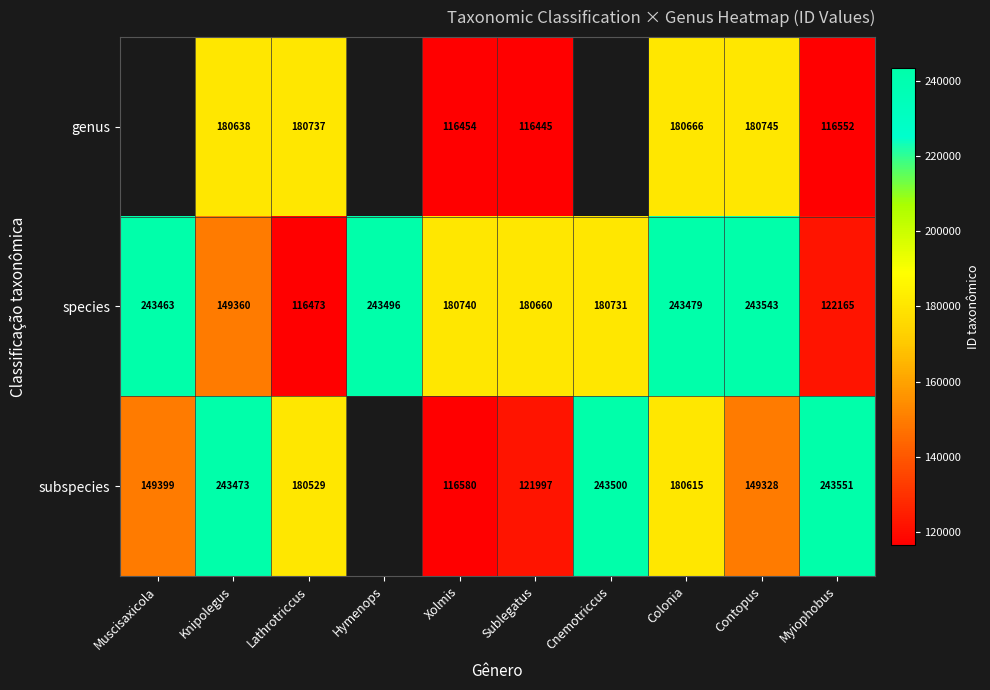

What is the difference between the highest and lowest values at Myiophobus?

126999